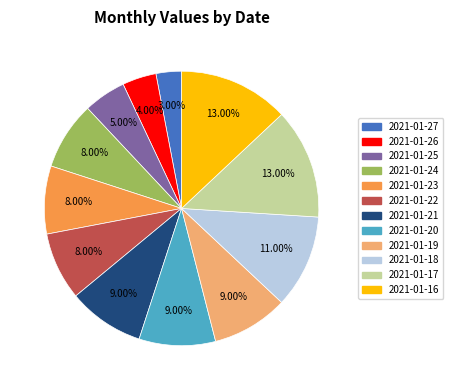

Is there a majority slice in this chart?

No